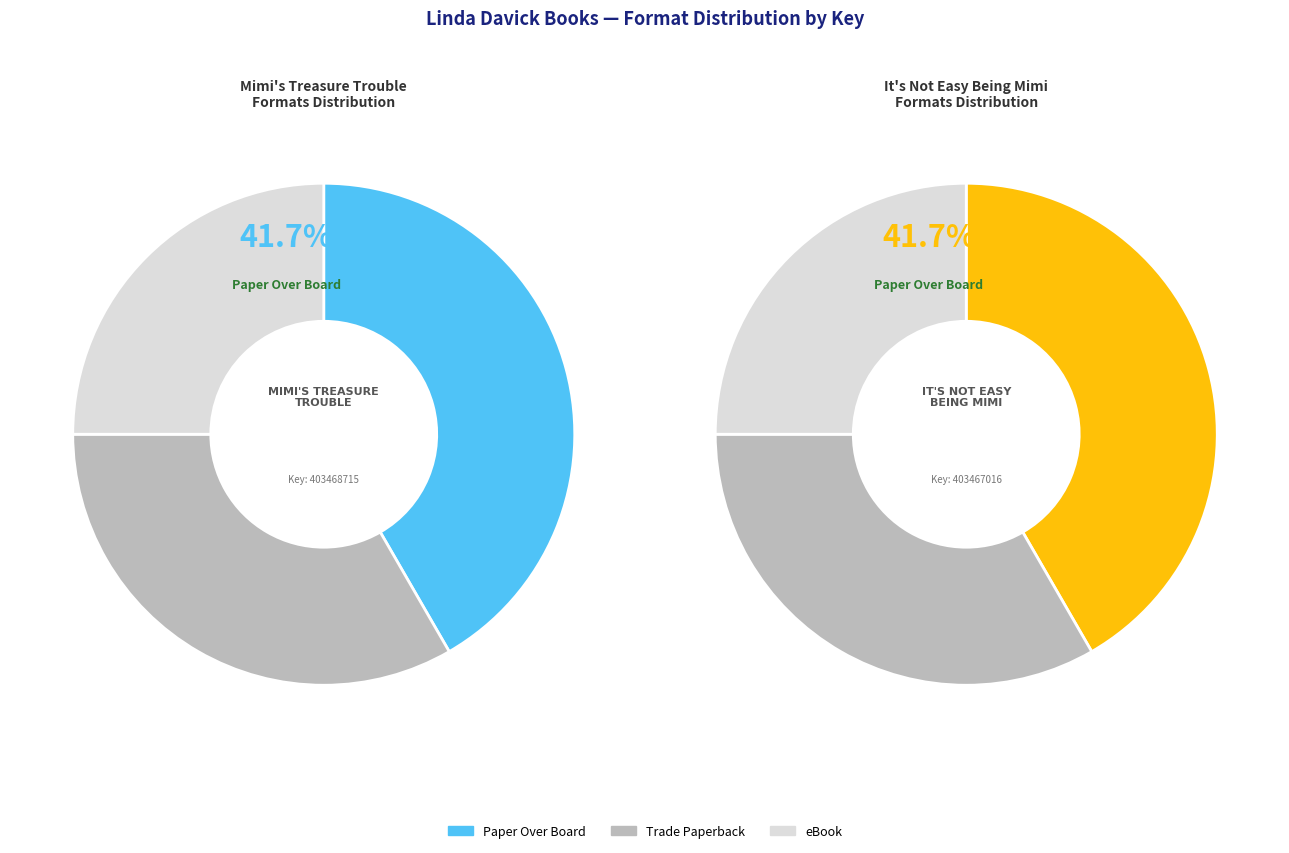

The It's Not Easy Being Mimi slice represents 50% of the pie. True or false?

True